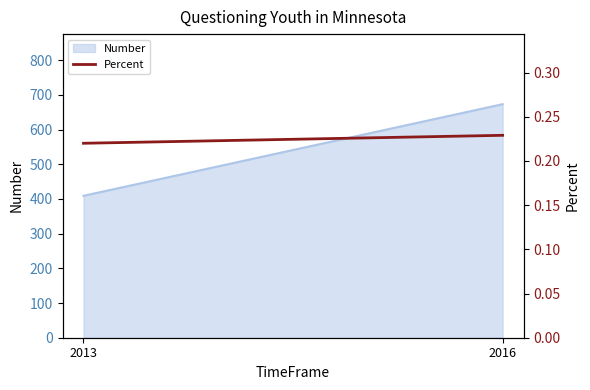

True or false: the data shows 0.3 at 2013.

False